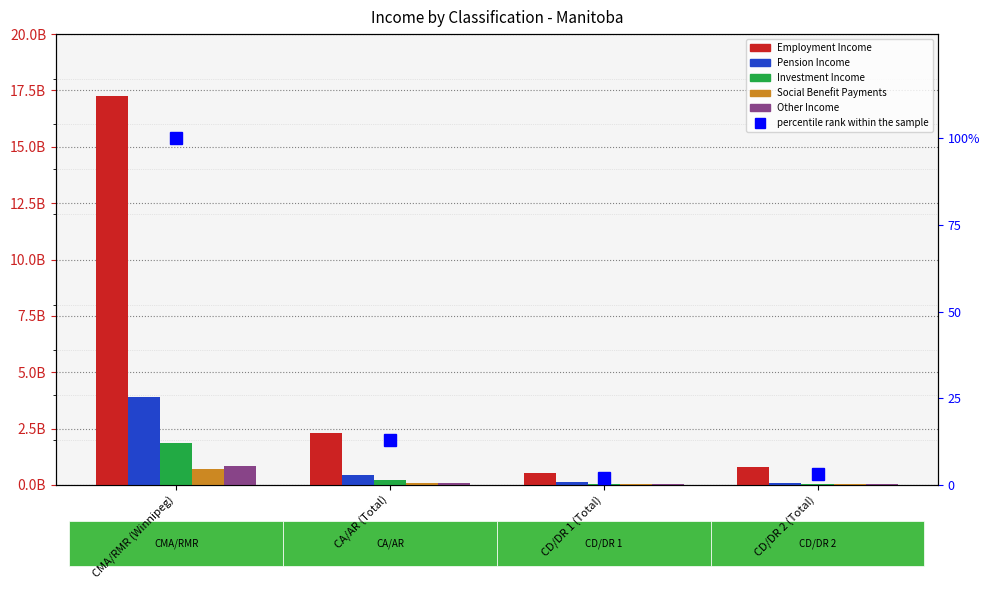

How many series are shown in this chart?

6